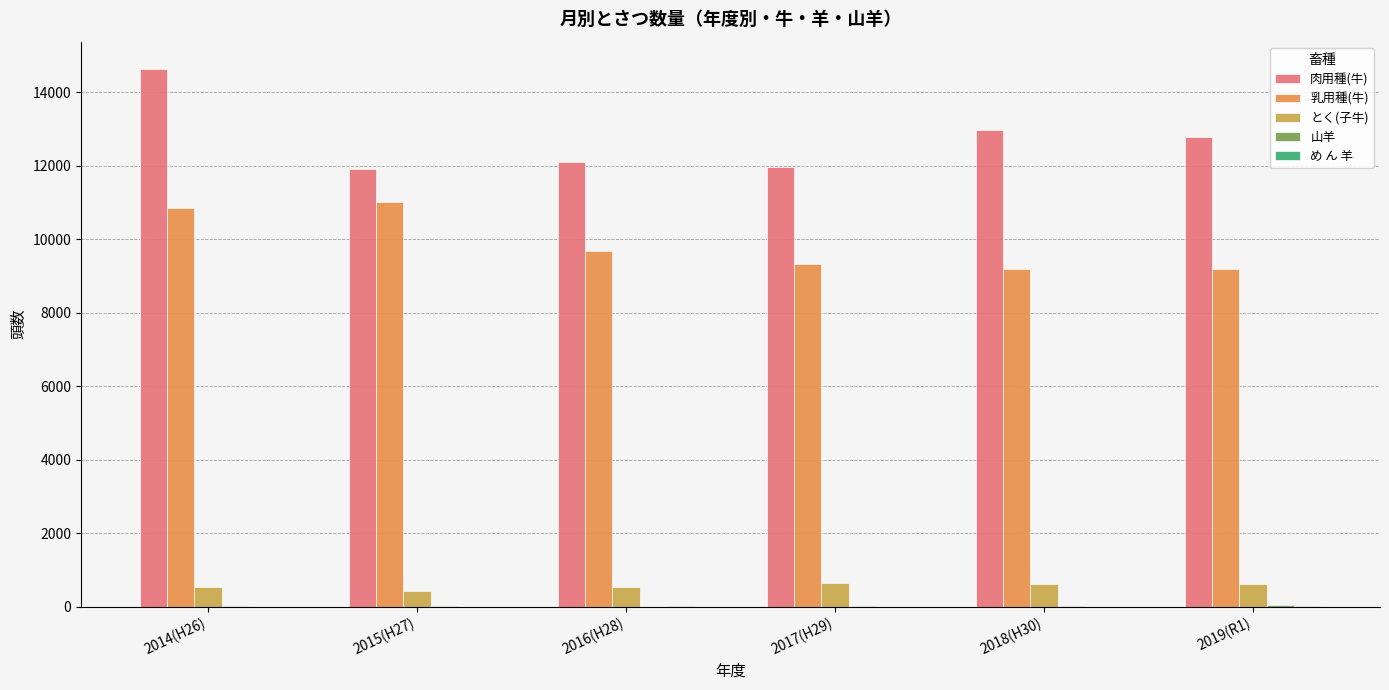

Which series has the largest total across all categories?

肉用種(牛)